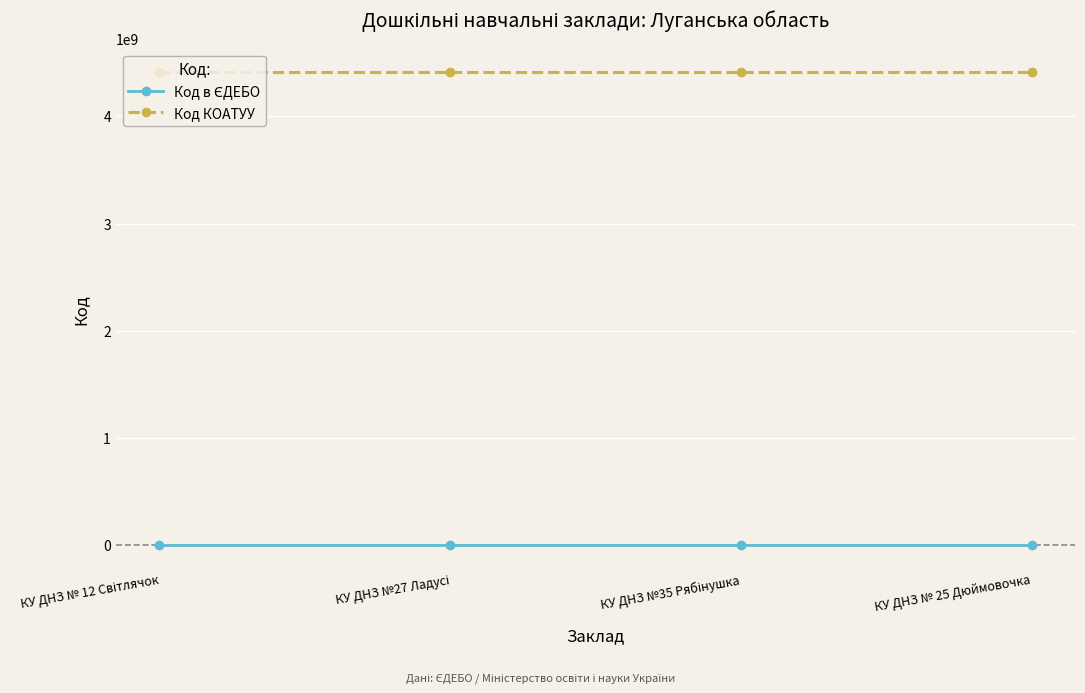

Which series has the largest total across all categories?

Код КОАТУУ